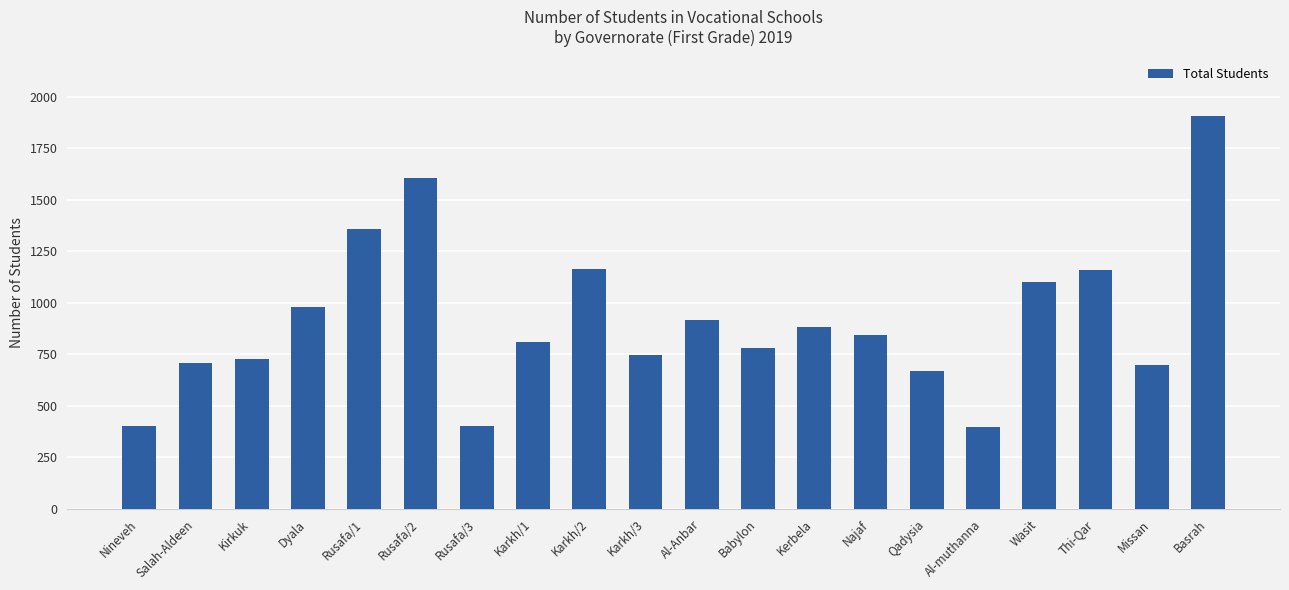

How many values are below 845?

10